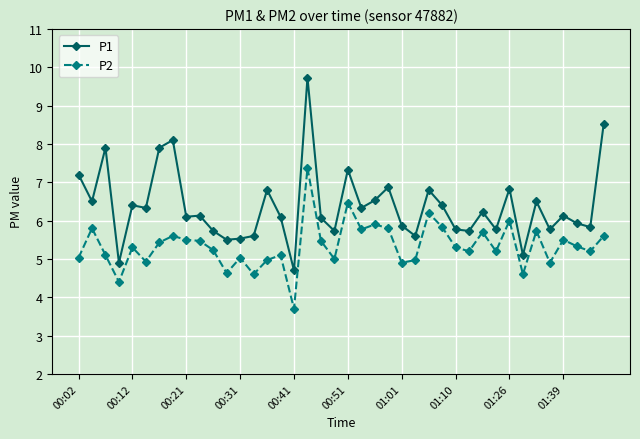

Does the chart display data point markers on the line(s)?

Yes